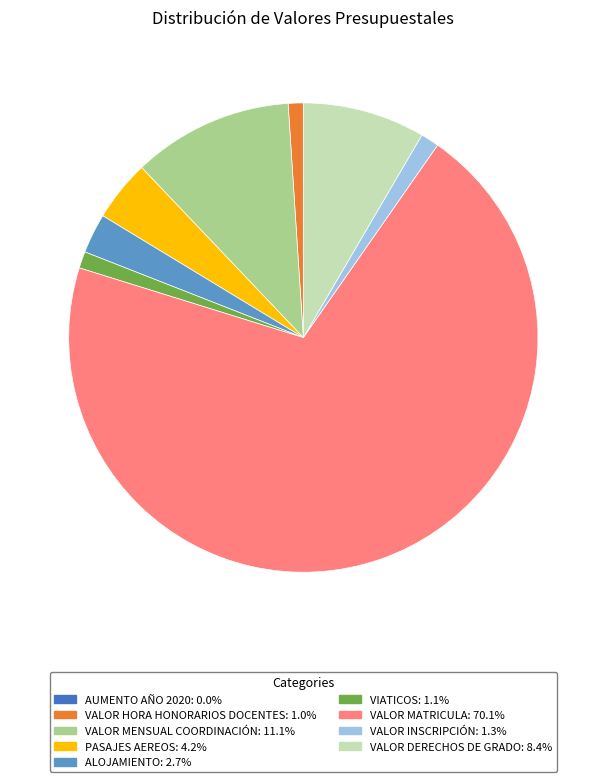

Do PASAJES AEREOS and VALOR MENSUAL COORDINACIÓN together represent more than half of the pie?

No